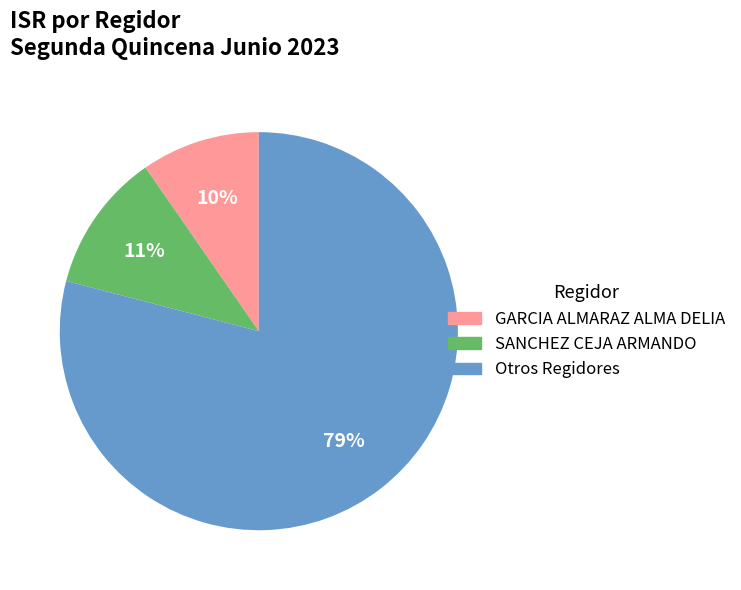

Is there a majority slice in this chart?

Yes